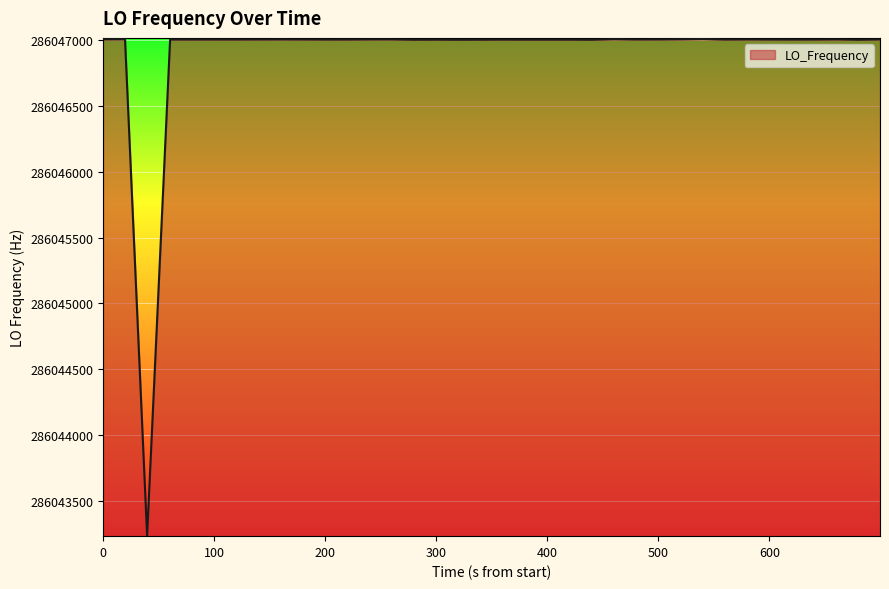

What is the maximum value shown in the chart?

286047004.4